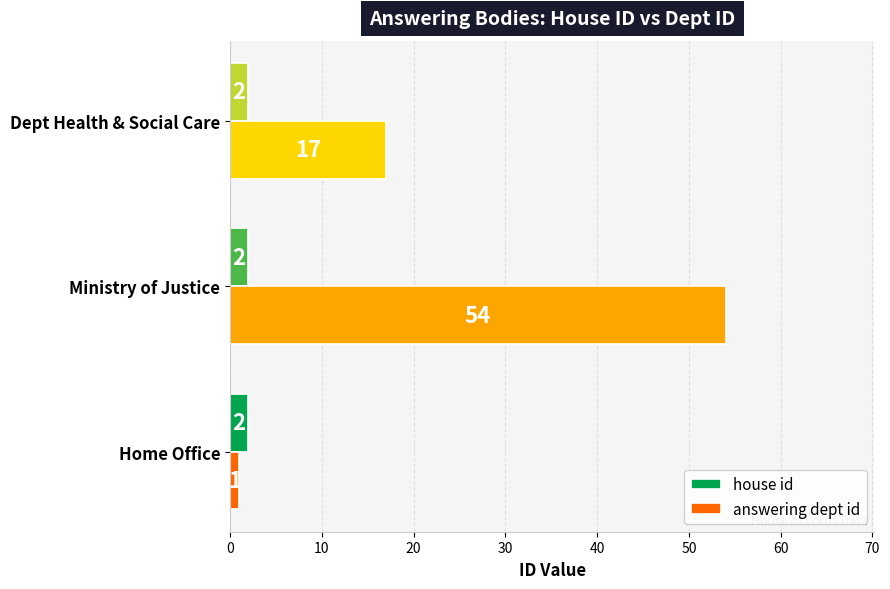

Which category has the highest value in the answering dept id series?

Ministry of Justice